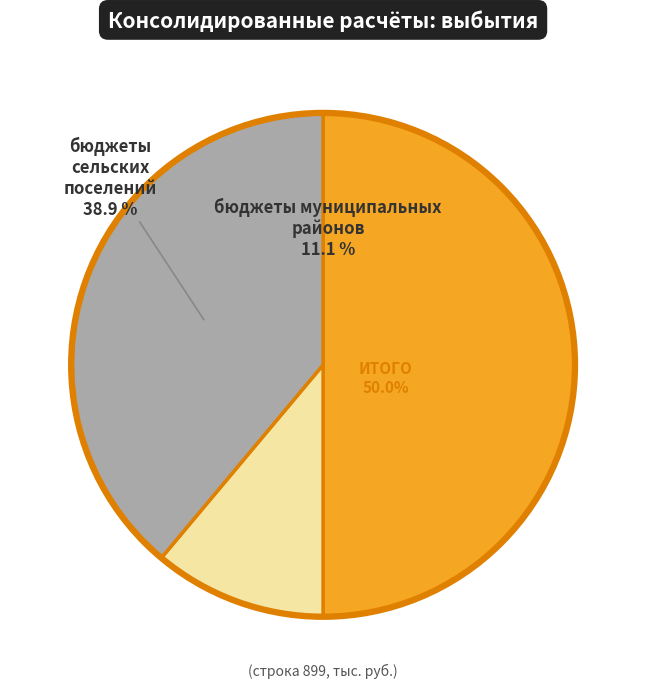

True or false: бюджеты муниципальных
районов accounts for 11% of the total.

True